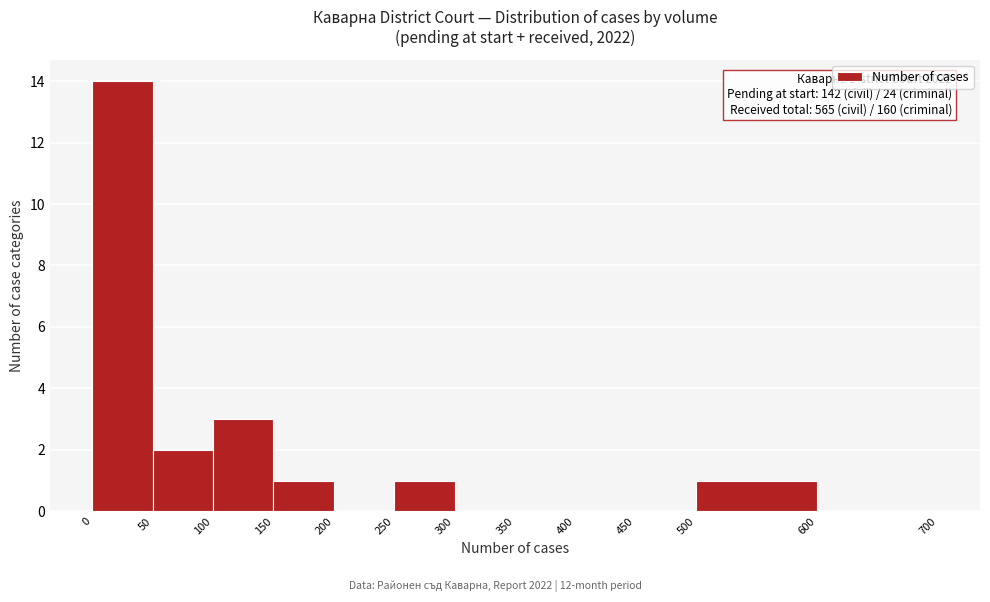

Over which range of the x-axis is the bar tallest?

0 to 50